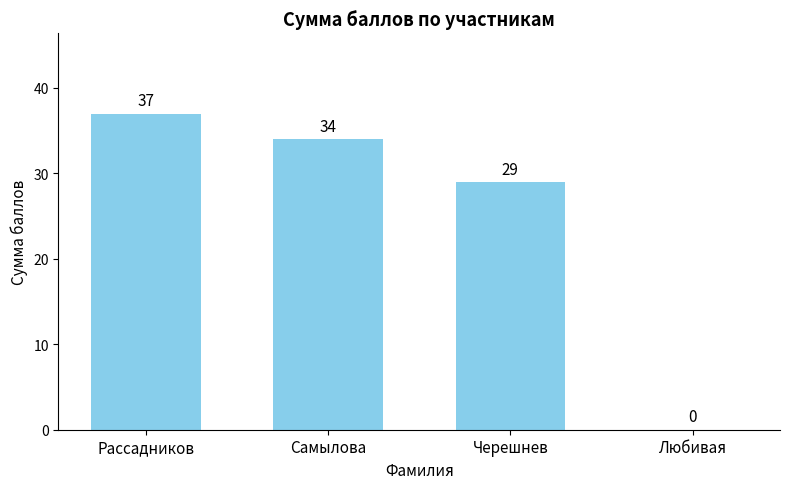

True or false: the data shows 48 at Черешнев.

False